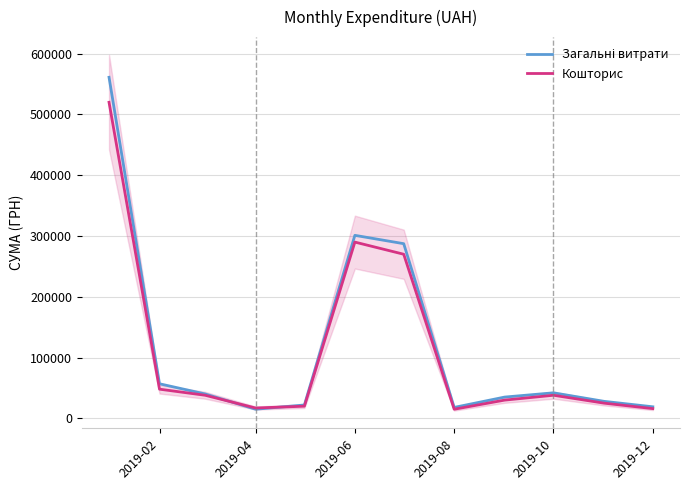

What is the highest value of the Кошторис series?

520000.0